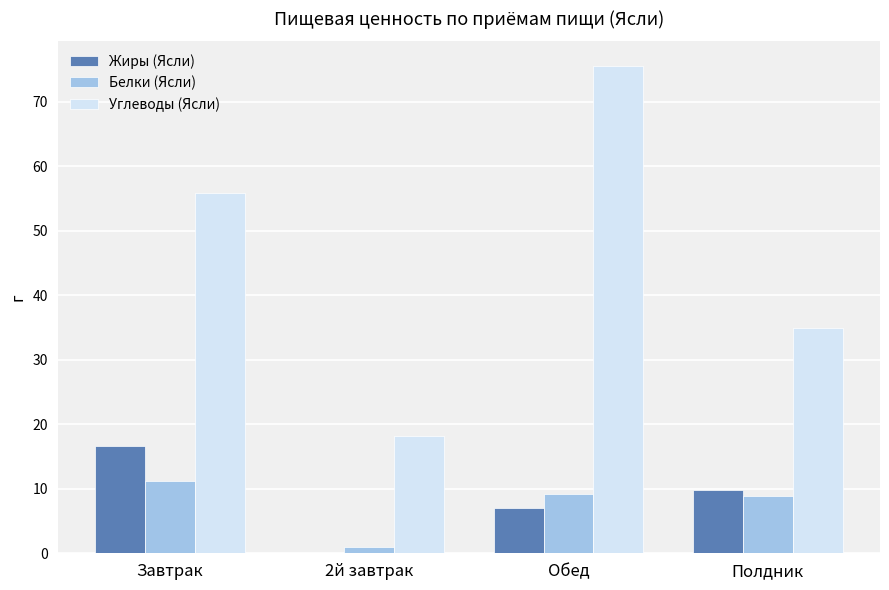

At which label does Углеводы (Ясли) reach its peak?

Обед